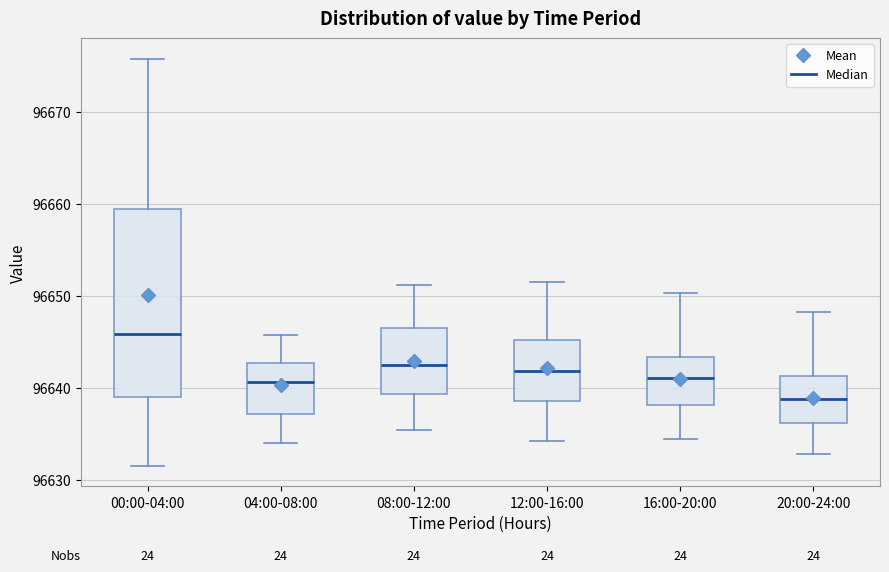

Reading left to right, read every box against the y-axis: the position of its median line, the range the box covers, and the ends of its whiskers. The values are not printed on the chart, so give them approximately, as read against the axis.

00:00-04:00: median 96646, box 96639 to 96659, whiskers 96632 to 96676
04:00-08:00: median 96641, box 96637 to 96643, whiskers 96634 to 96646
08:00-12:00: median 96643, box 96639 to 96647, whiskers 96635 to 96651
12:00-16:00: median 96642, box 96639 to 96645, whiskers 96634 to 96652
16:00-20:00: median 96641, box 96638 to 96643, whiskers 96634 to 96650
20:00-24:00: median 96639, box 96636 to 96641, whiskers 96633 to 96648